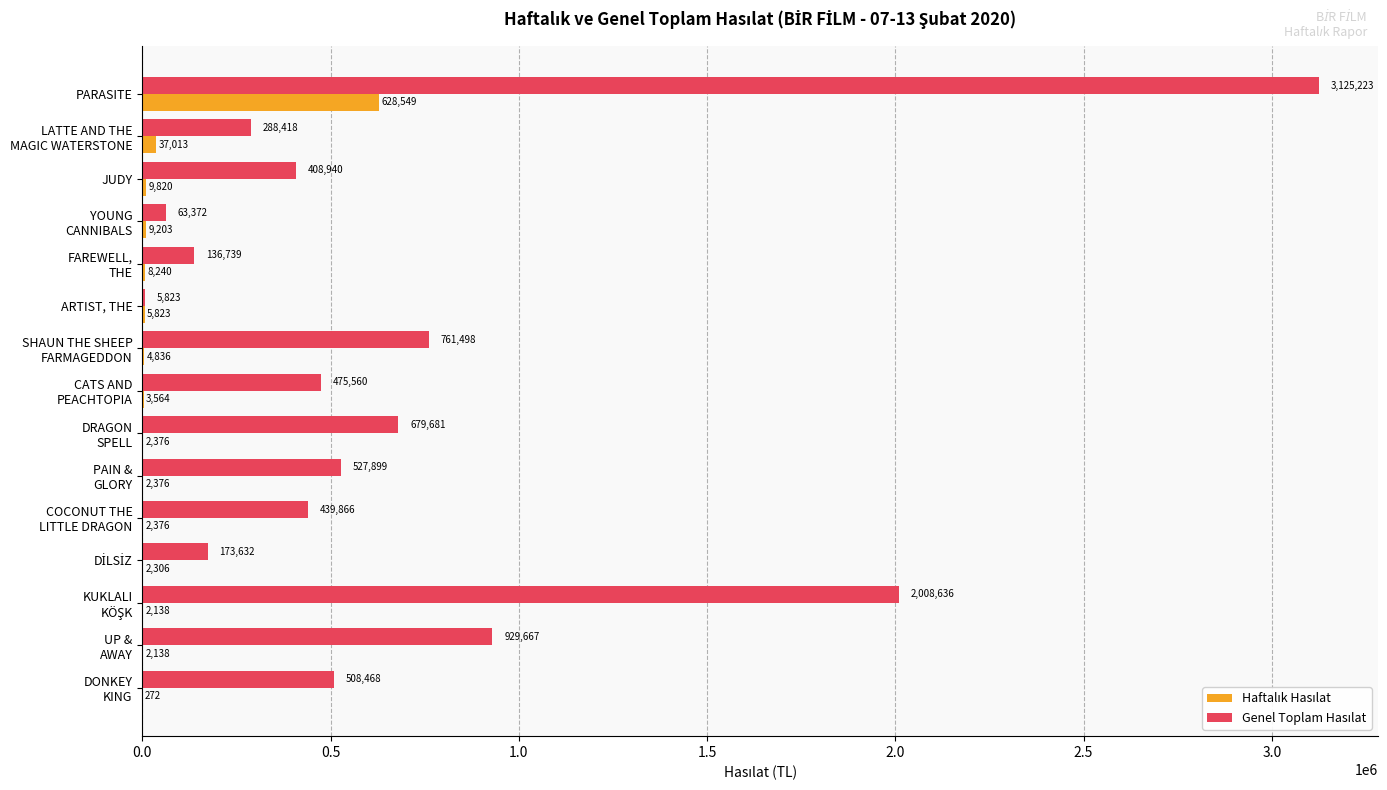

At which category is the sum across all series the highest?

PARASITE